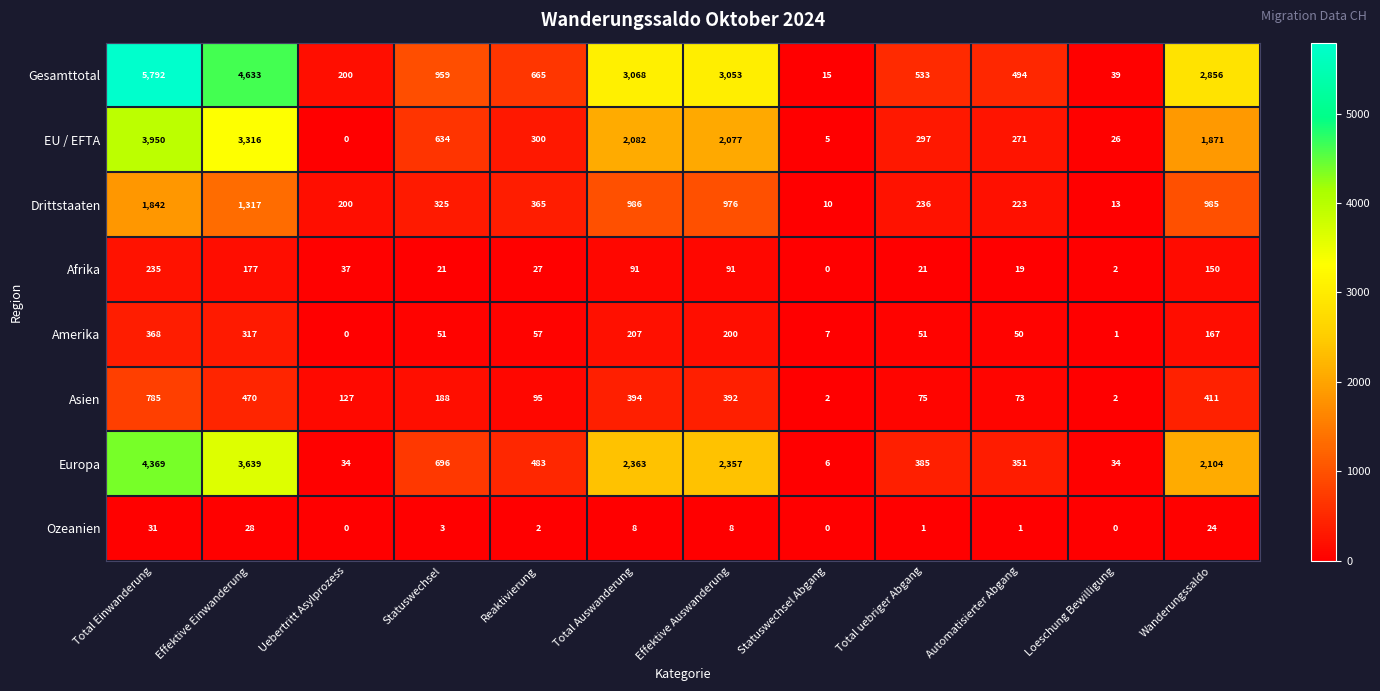

Between Effektive Auswanderung and Loeschung Bewilligung, which series saw the biggest shift?

Gesamttotal